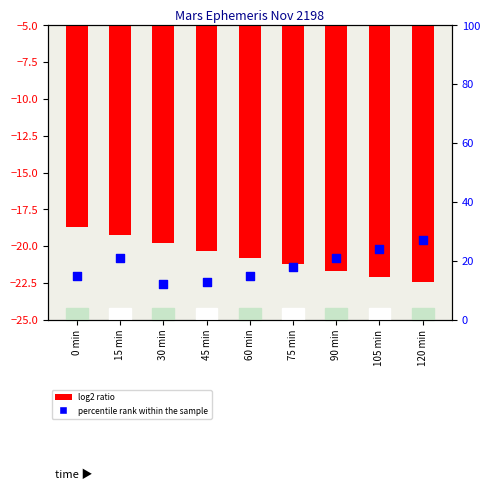

Is the value of percentile rank within the sample at 15 min greater than the value of log2 ratio at 120 min?

Yes